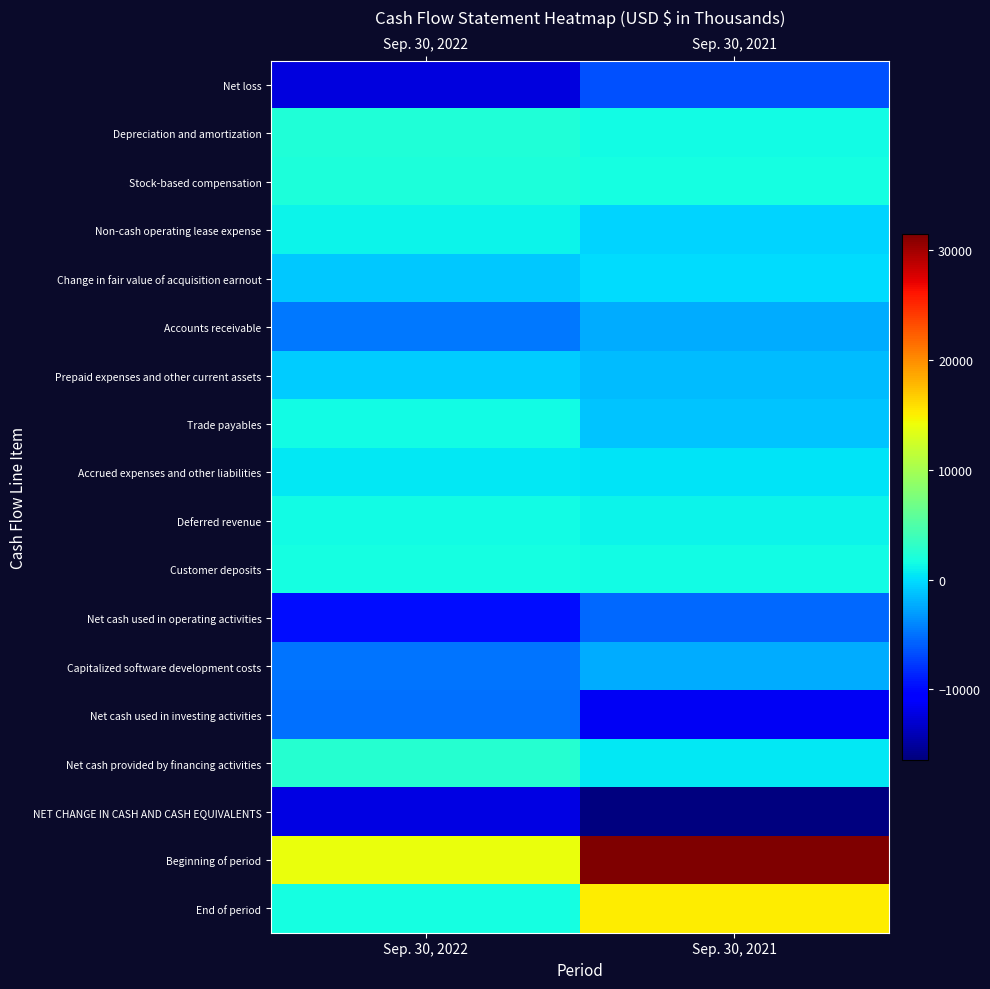

Rank the series at Sep. 30, 2021 from highest to lowest value.

Beginning of period, End of period, Stock-based compensation, Customer deposits, Depreciation and amortization, Deferred revenue, Net cash provided by financing activities, Accrued expenses and other liabilities, Change in fair value of acquisition earnout, Non-cash operating lease expense, Trade payables, Prepaid expenses and other current assets, Accounts receivable, Capitalized software development costs, Net cash used in operating activities, Net loss, Net cash used in investing activities, NET CHANGE IN CASH AND CASH EQUIVALENTS